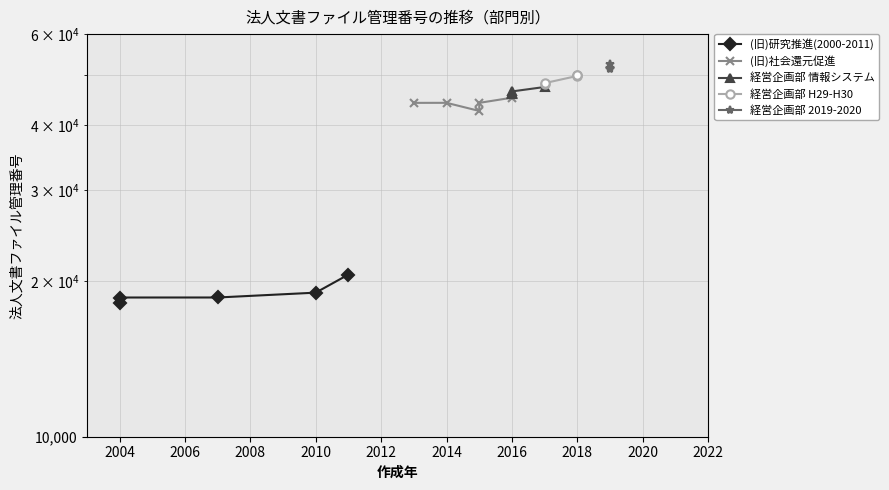

The 経営企画部 H29-H30 series shows 76651 at 2004. True or false?

False